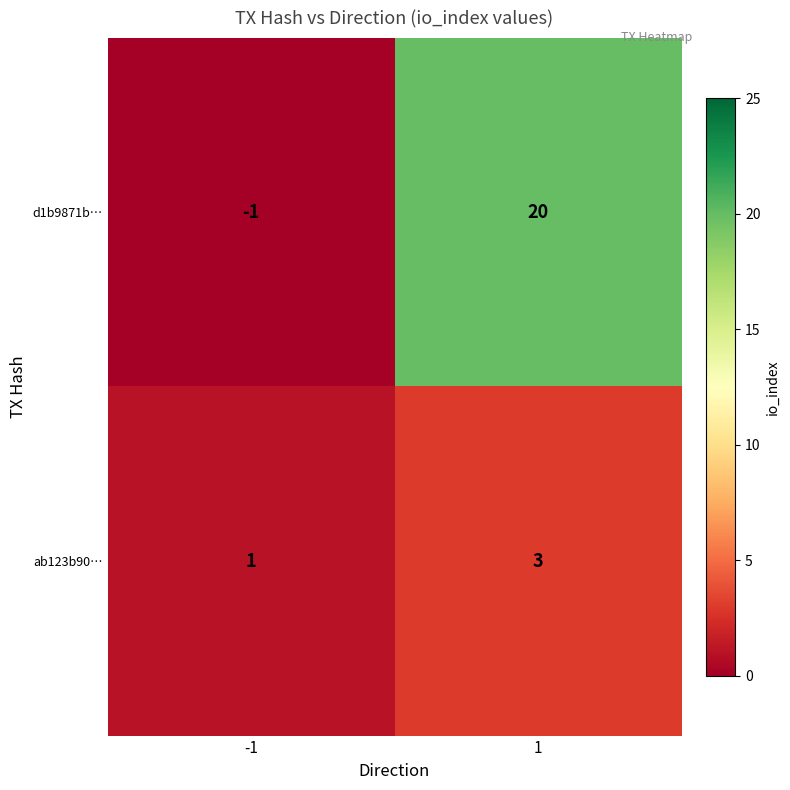

How many data points does each series have?

2